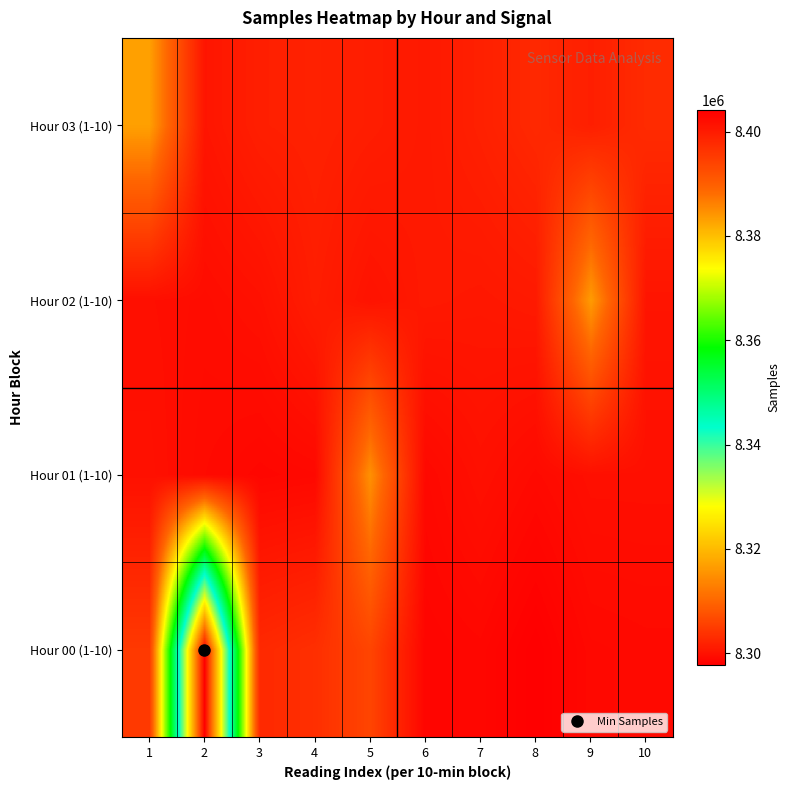

Which series has the widest spread of values?

Hour 00 (1-10)